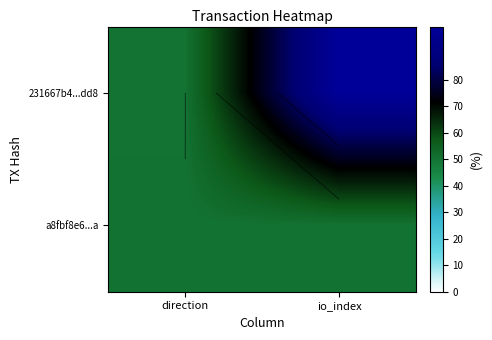

What value does the a8fbf8e6...a series have at io_index?

50.2